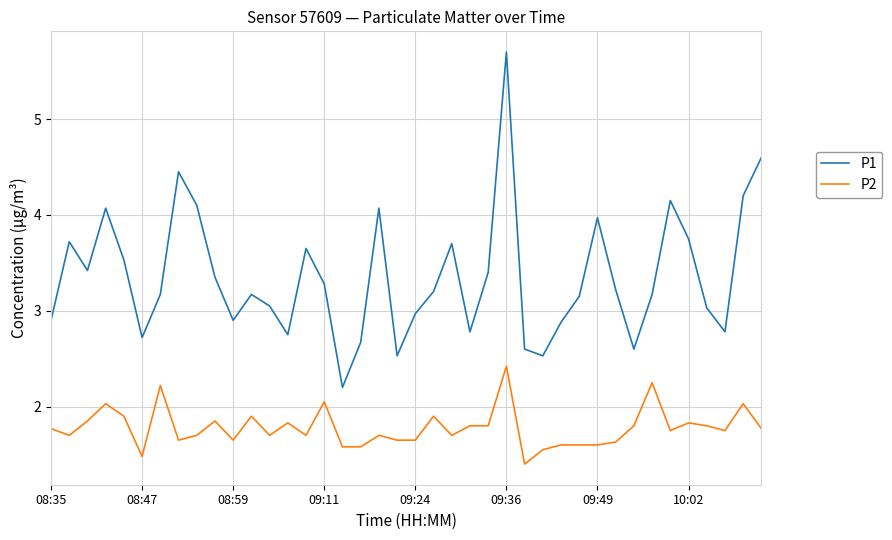

True or false: P1 and P2 cross at least once.

False